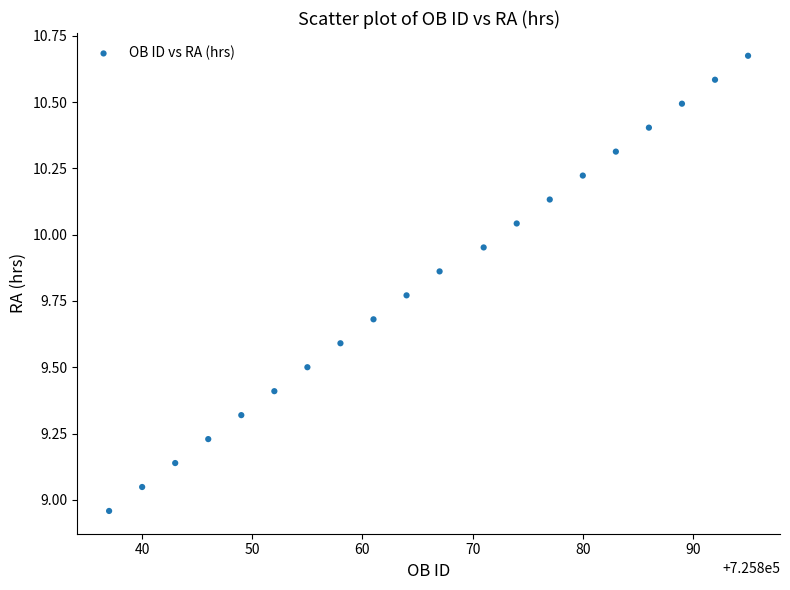

What is the range of Y values (max minus min)?

1.7